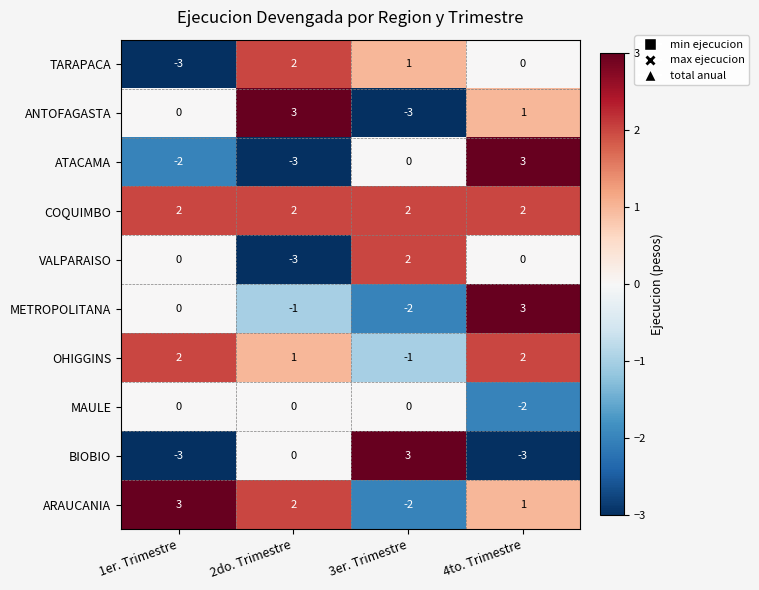

What is the difference between the highest and lowest values at 1er. Trimestre?

6